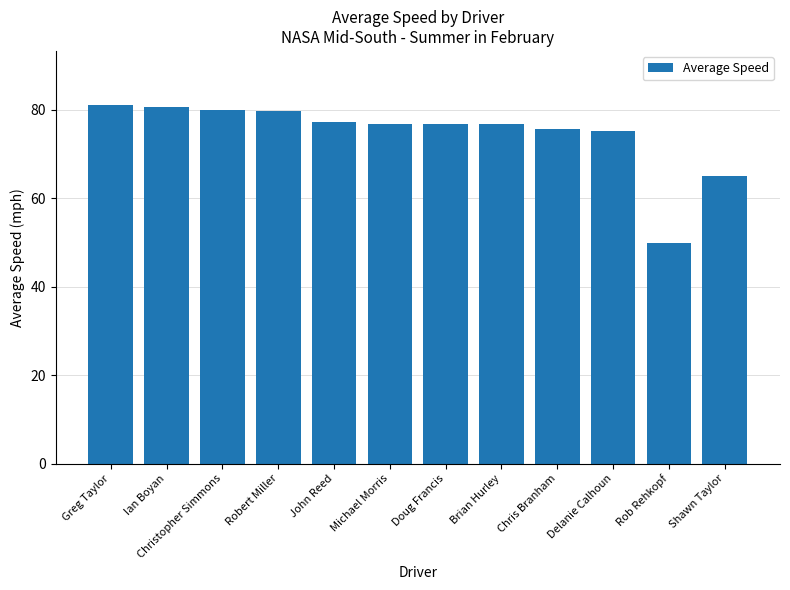

What is the value of the 3rd bar from the left?

80.1